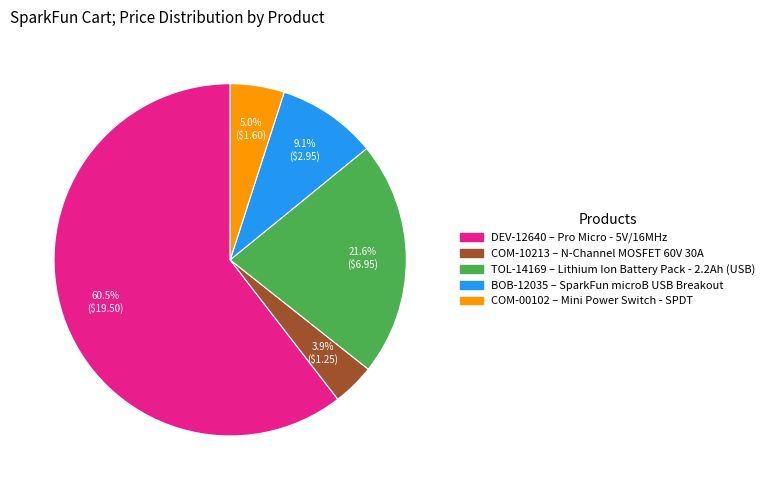

Is there any slice that represents more than half of the pie?

Yes